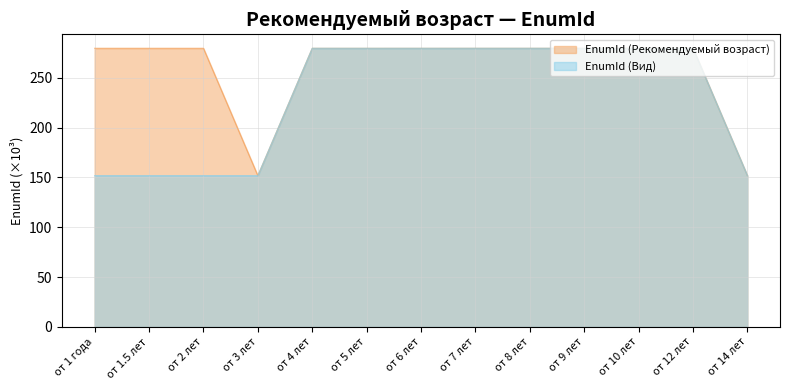

What position from the right is от 5 лет?

8